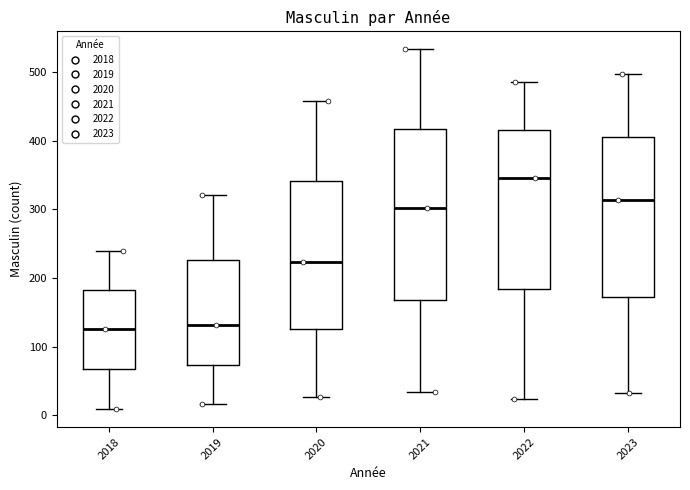

Comparing the boxes themselves (not the whiskers), which one is the tallest?

2021